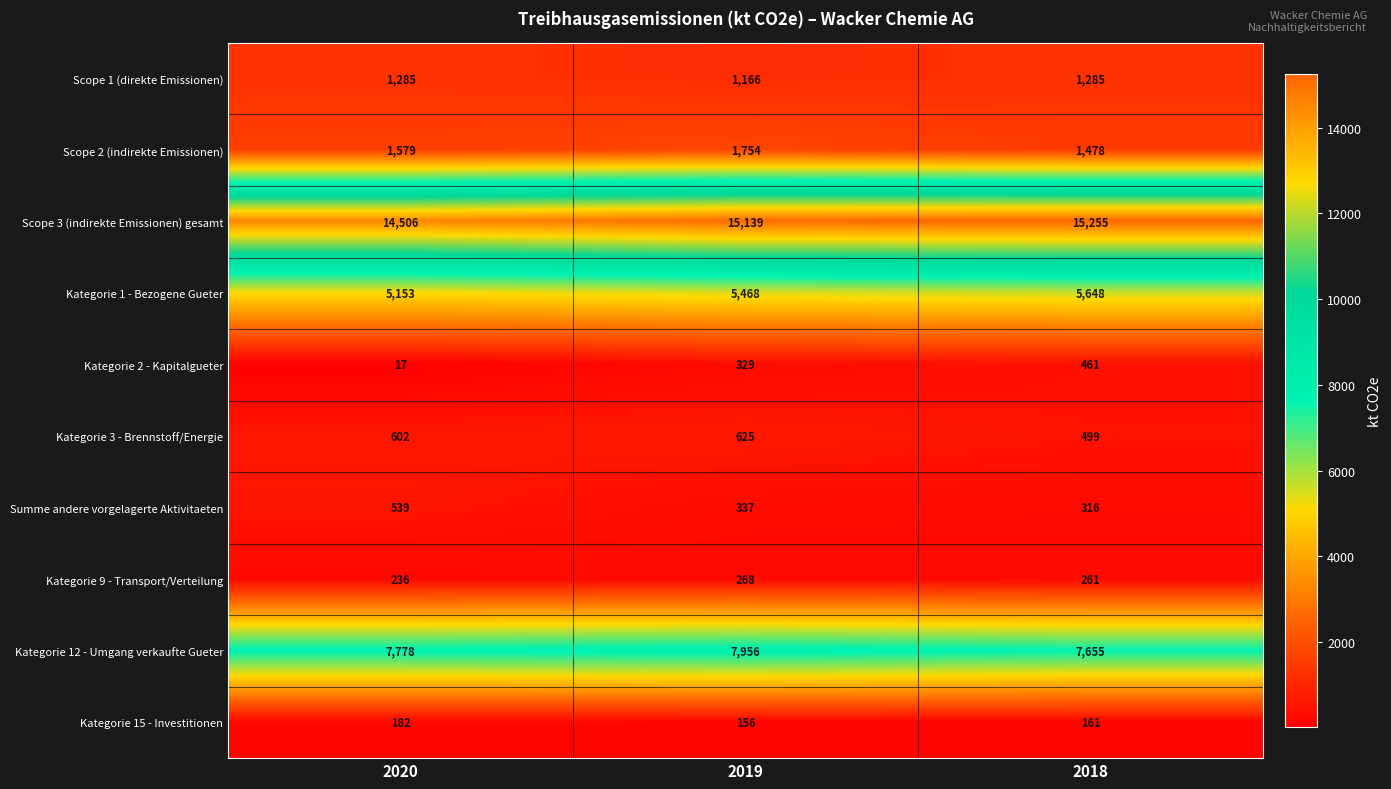

At how many categories does at least one series exceed 4324?

3